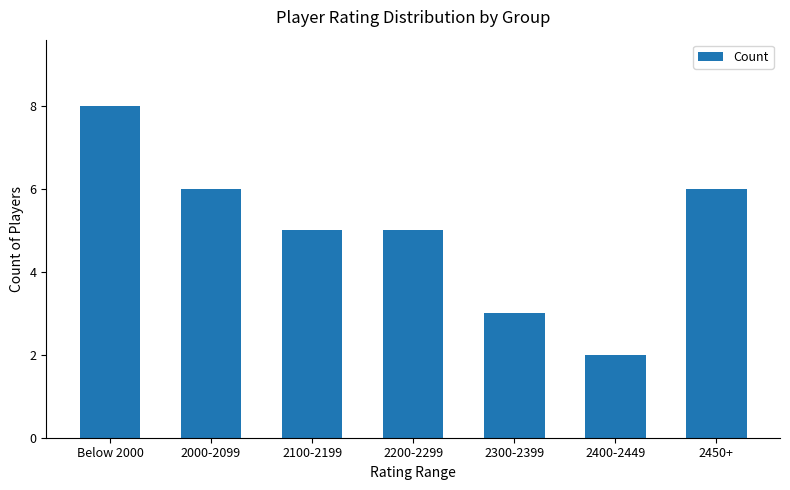

Is it true that the value at 2200-2299 is 1?

False